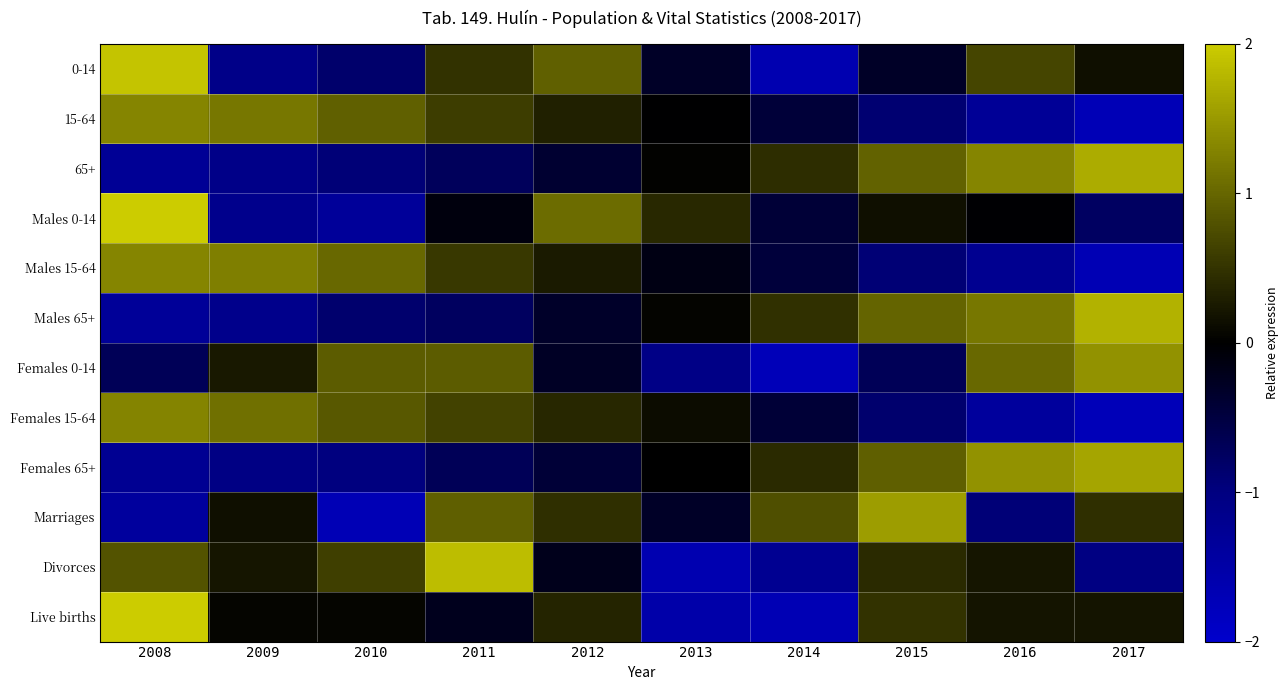

How many categories are shown in the chart?

10